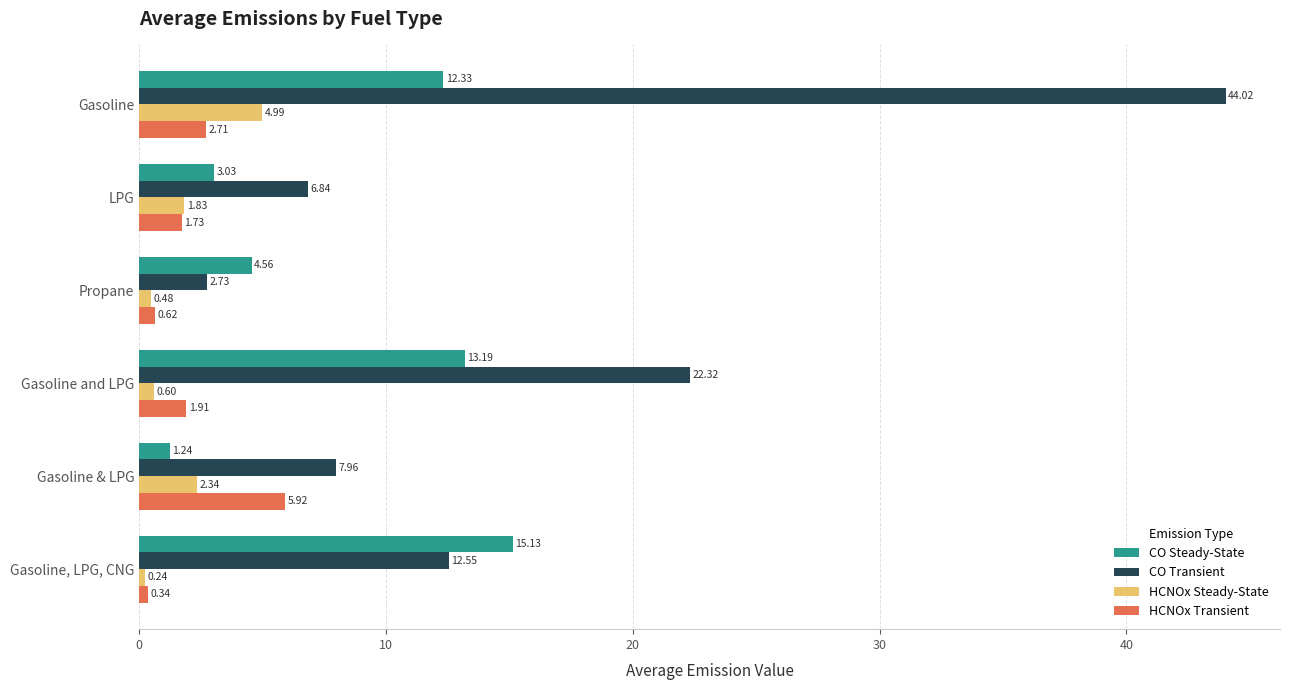

Which series has the largest total across all categories?

CO Transient